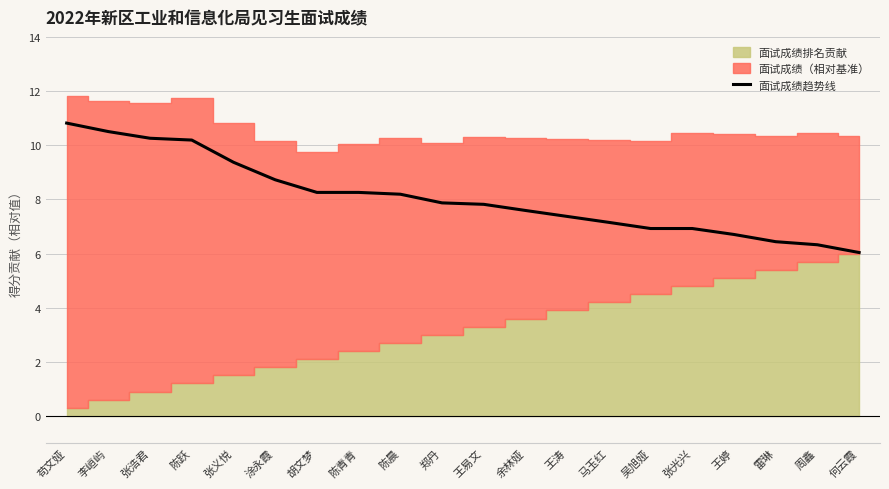

Read the value at 张义悦.

9.4